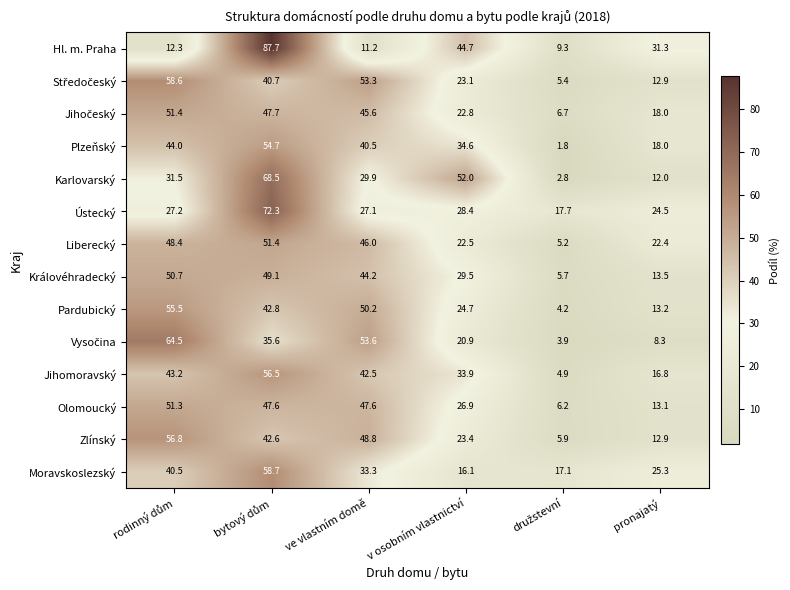

Which series has the largest total across all categories?

Jihomoravský